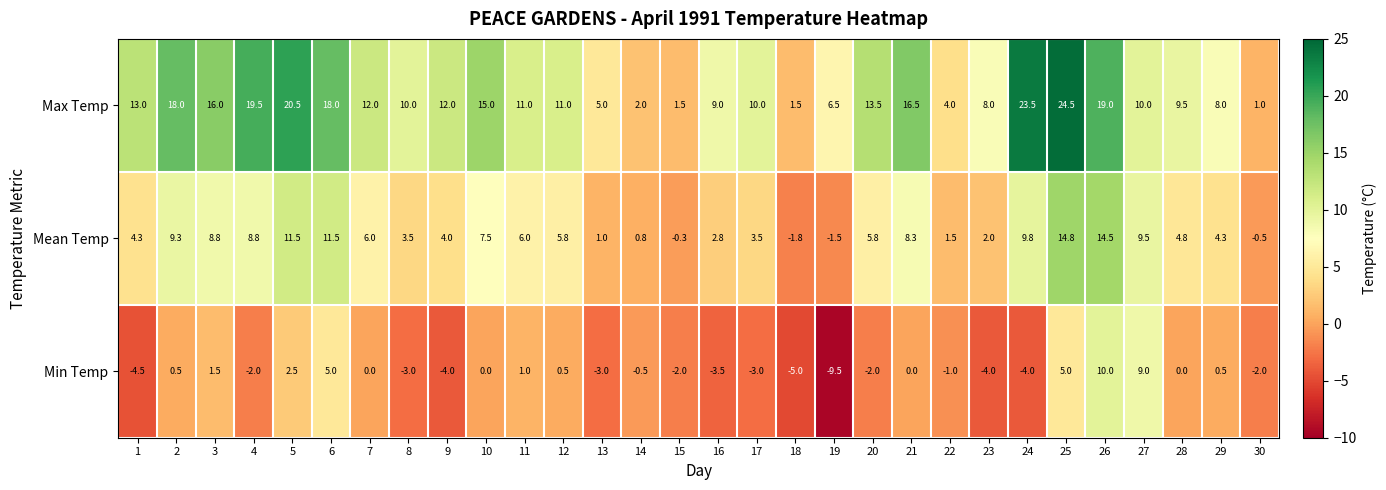

What is the approximate value of Max Temp at 29?

8.0